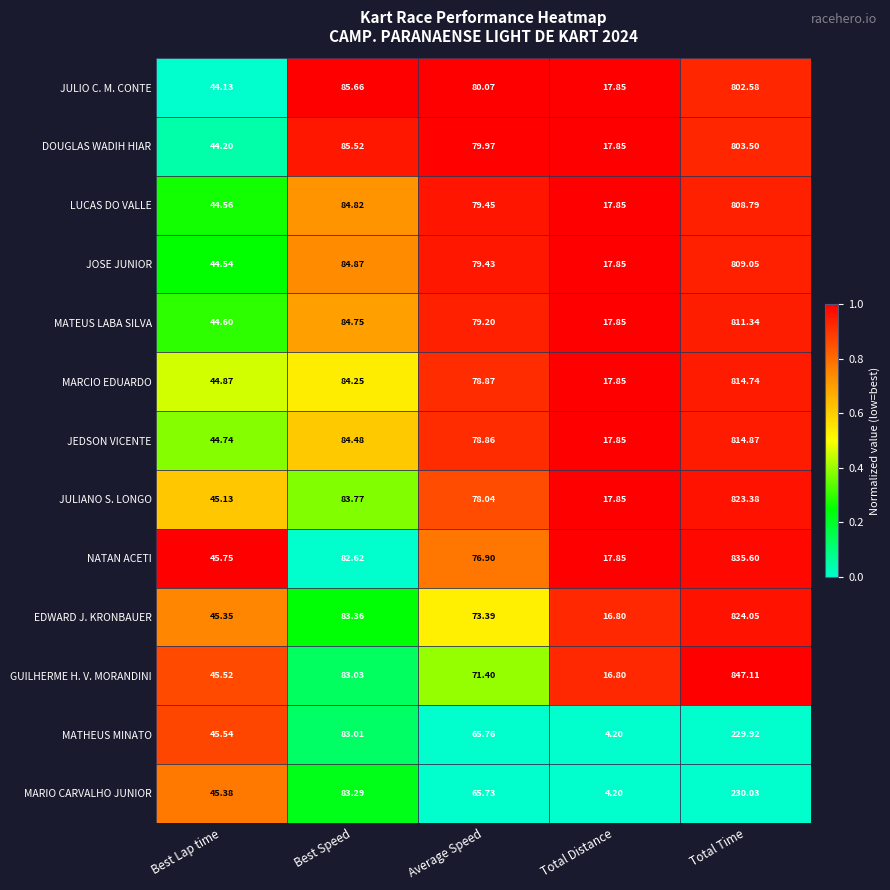

At which label does JULIO C. M. CONTE reach its minimum?

Total Distance